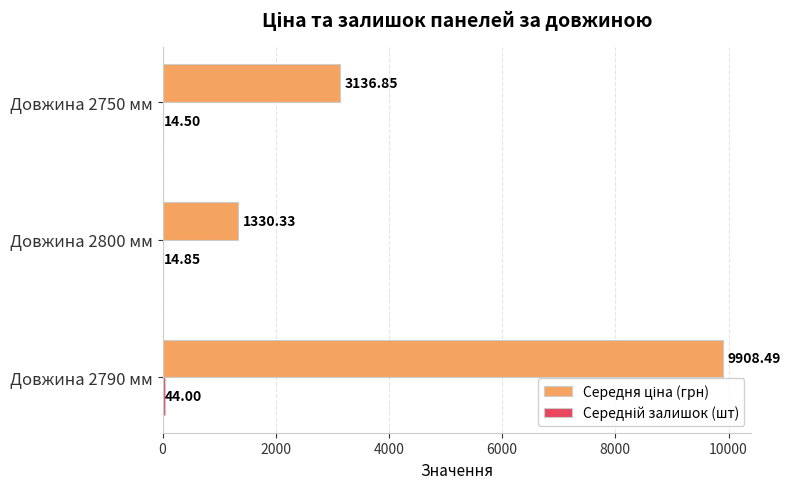

What is the total value across all series at Довжина 2800 мм?

1345.2